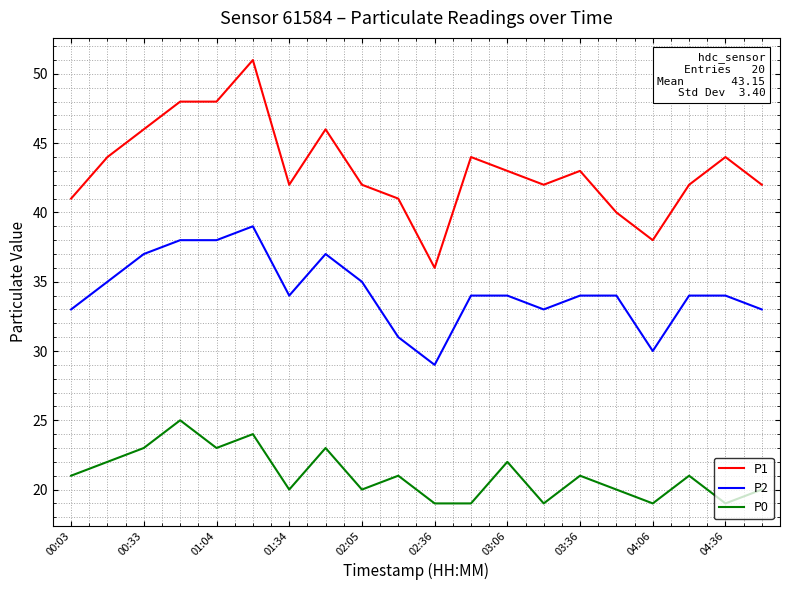

Which series has the largest total across all categories?

P1